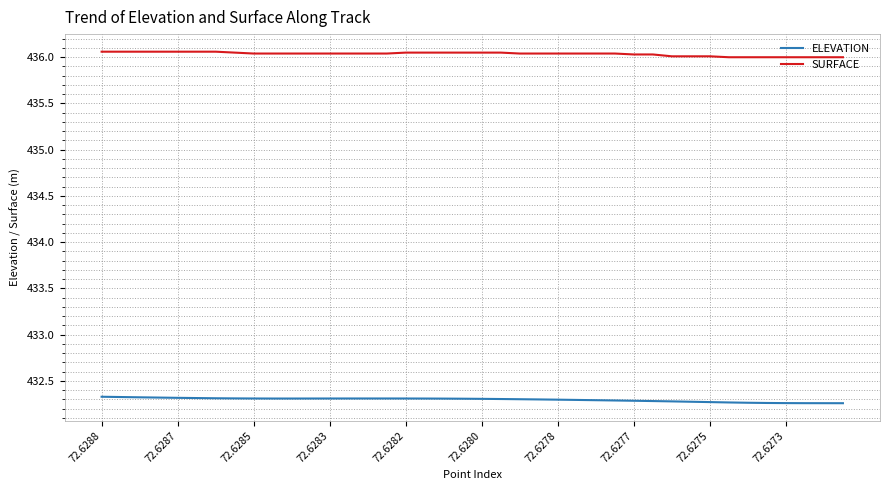

Is this an area chart (filled region under the line)?

No